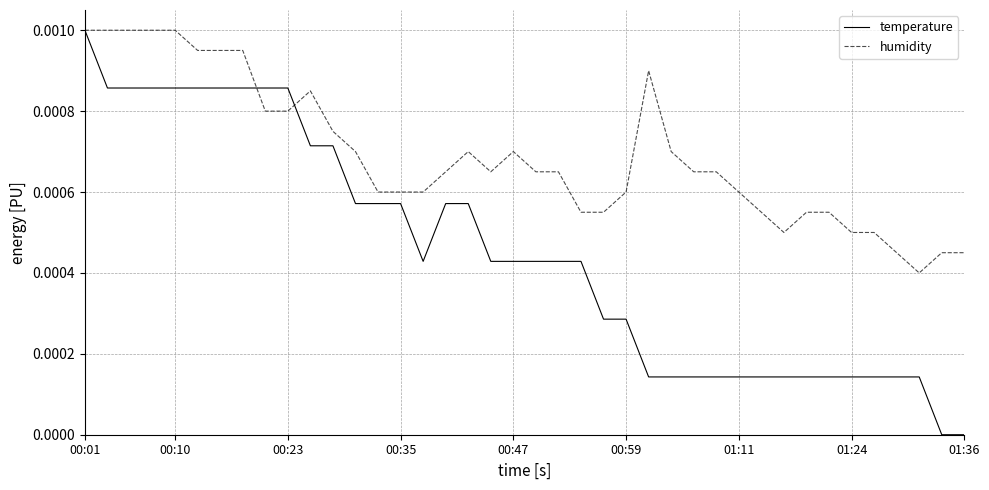

What are all the series names shown in the legend?

temperature, humidity